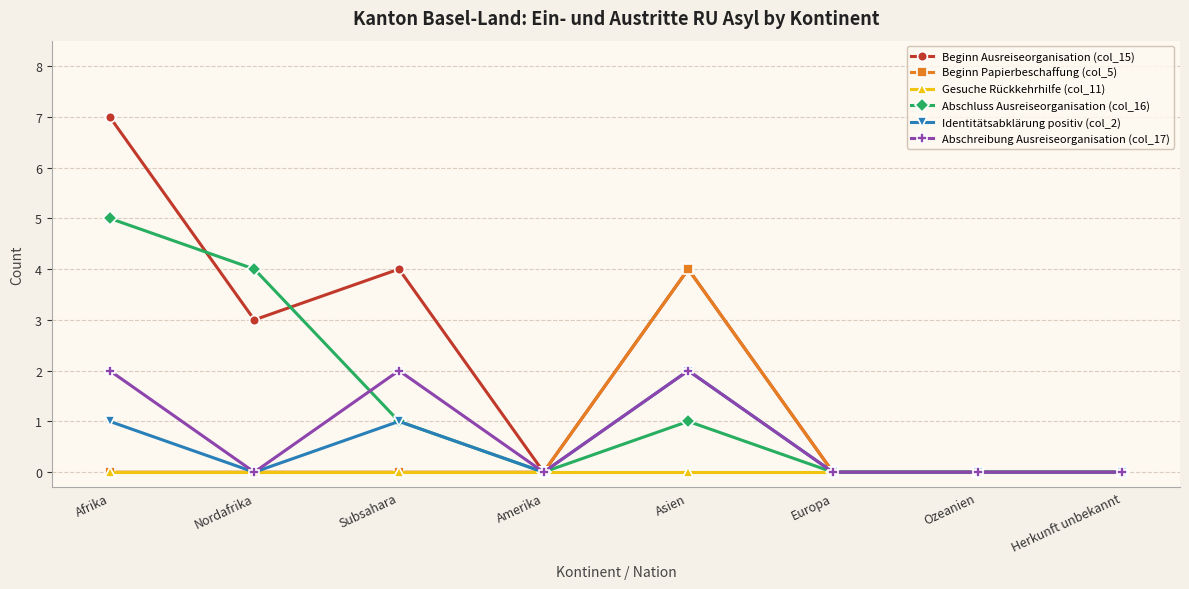

How many lines are shown in the chart?

6